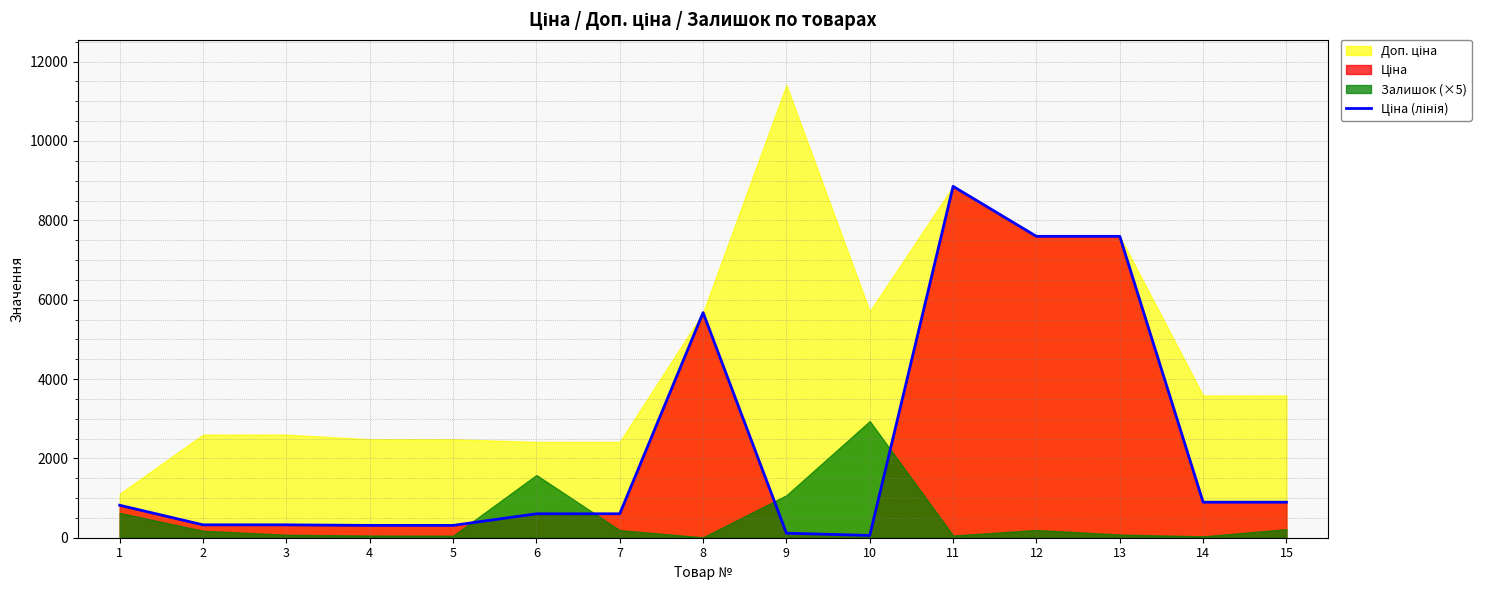

Reading right to left, transcribe all the data shown in this chart.

895.9	895.9	7596.5	7596.5	8856.7	57.0	114.1	5673.8	603.7	603.7	310.3	310.3	324.8	324.8	818.5